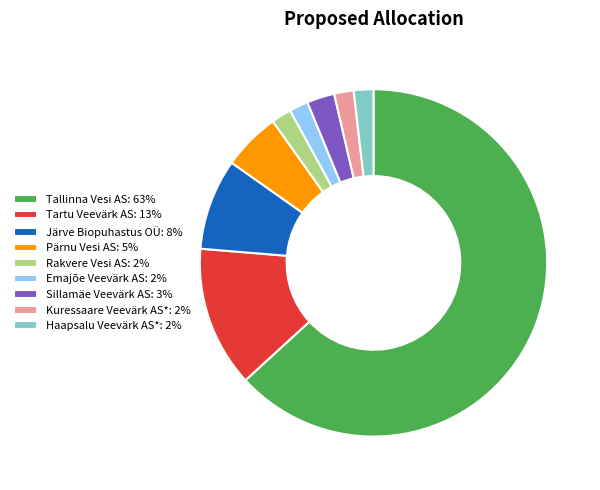

How many slices are in this pie chart?

9